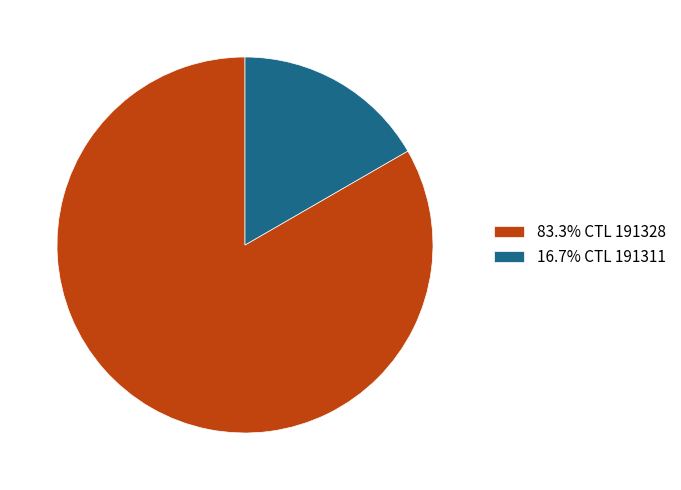

Does 16.7% CTL 191311 represent more than half of the total?

No